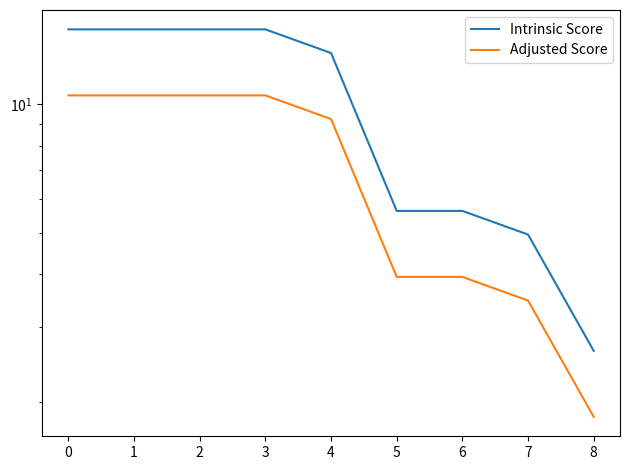

Reading right to left, what are all the values shown in this chart?

Intrinsic Score: 8=2.6	7=5.0	6=5.6	5=5.6	4=13.2	3=15.0	2=15.0	1=15.0	0=15.0
Adjusted Score: 8=1.8	7=3.5	6=3.9	5=3.9	4=9.2	3=10.5	2=10.5	1=10.5	0=10.5